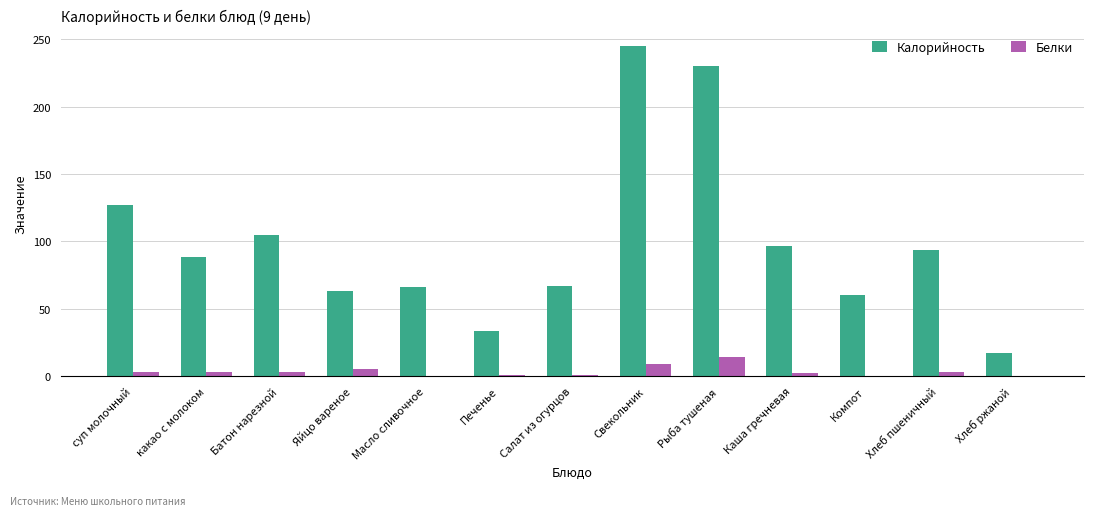

What is the average value of the Белки series?

3.4